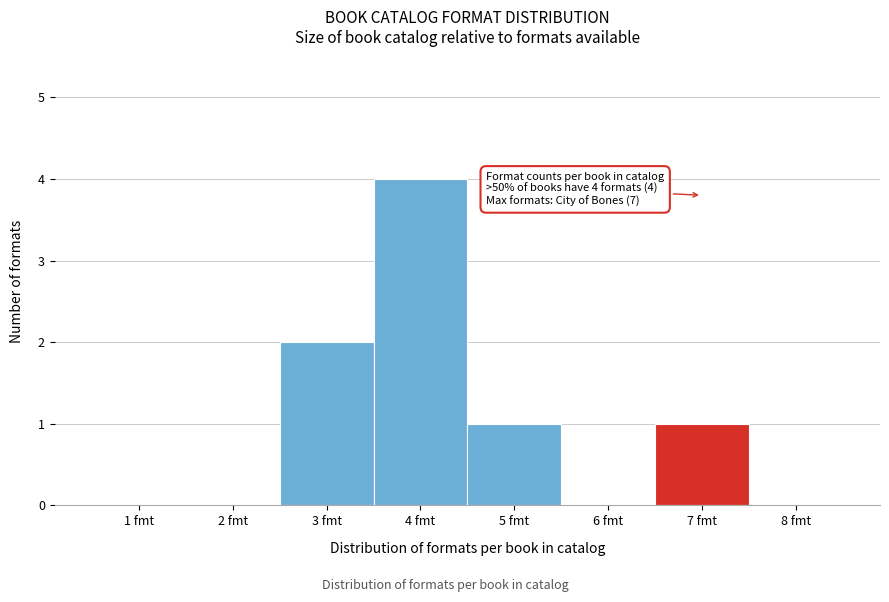

Reading left to right, extract all data points from this chart.

1 fmt=0	2 fmt=0	3 fmt=2	4 fmt=4	5 fmt=1	6 fmt=0	7 fmt=1	8 fmt=0